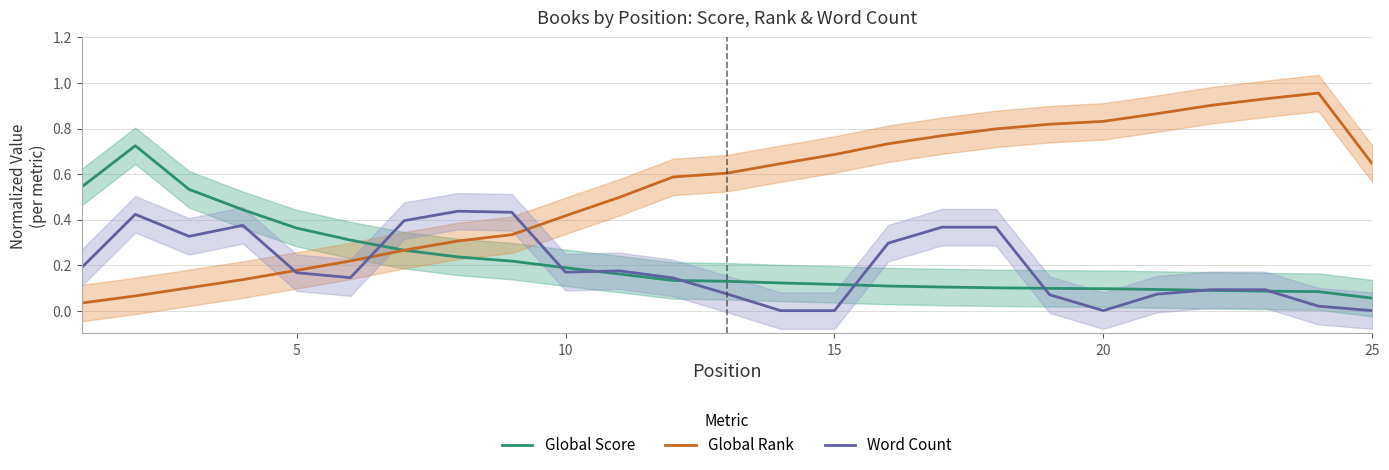

At which label is Global Score closest to 0?

25